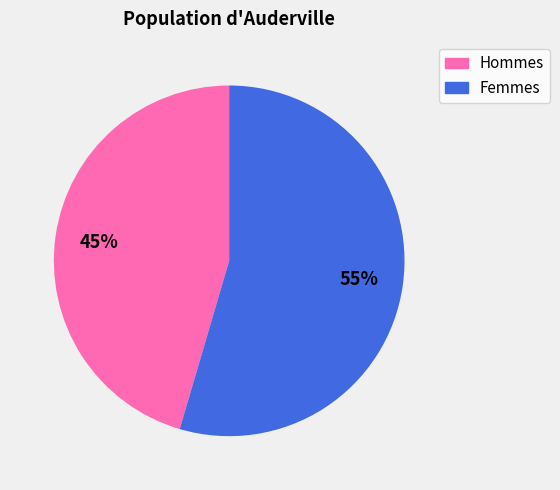

To the nearest percent, what is the average slice percentage?

50%